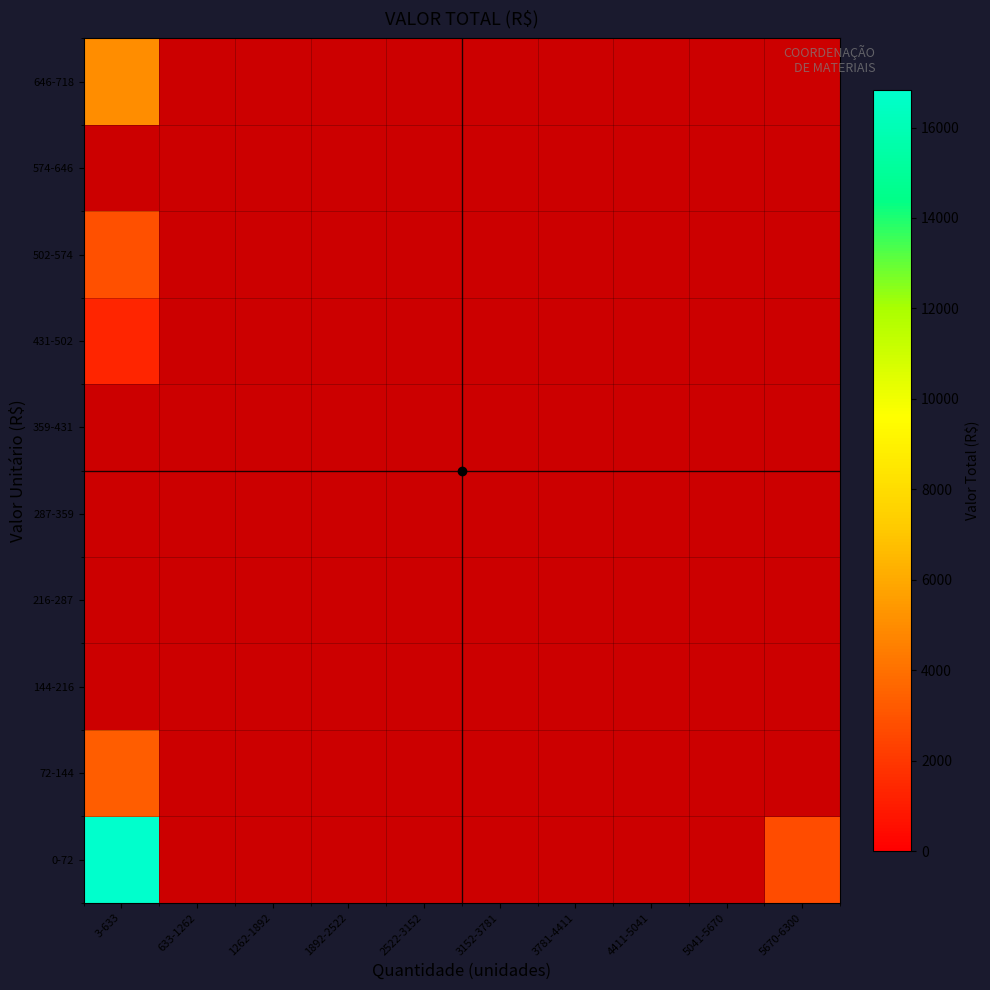

What is the greatest value displayed?

16831.3